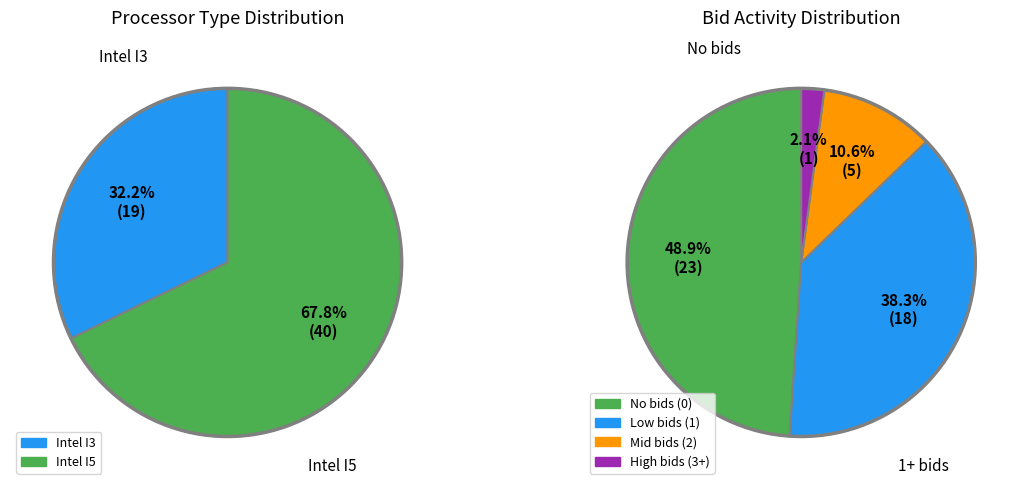

What is the total percentage of Intel I3 and Intel I5?

100.0%